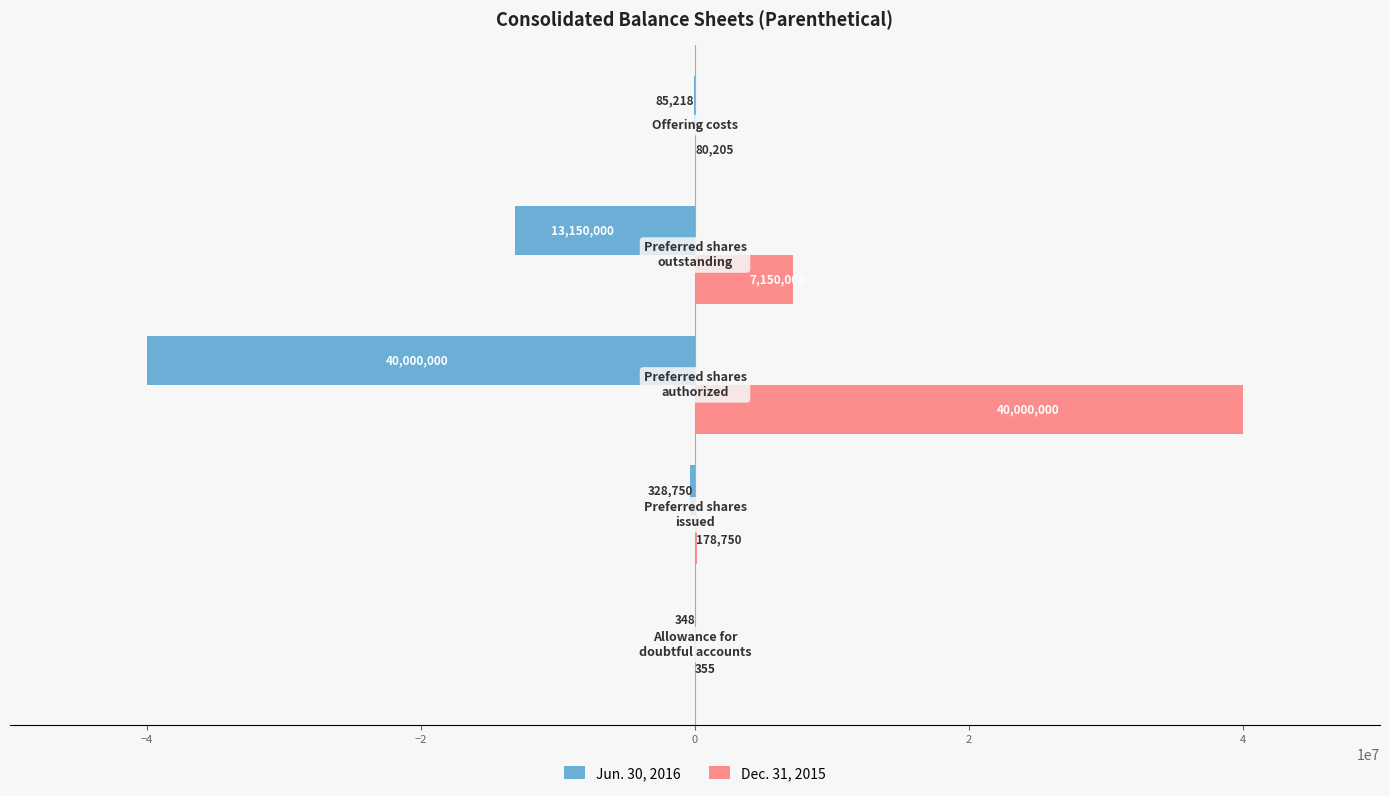

Which series has the largest total across all categories?

Dec. 31, 2015